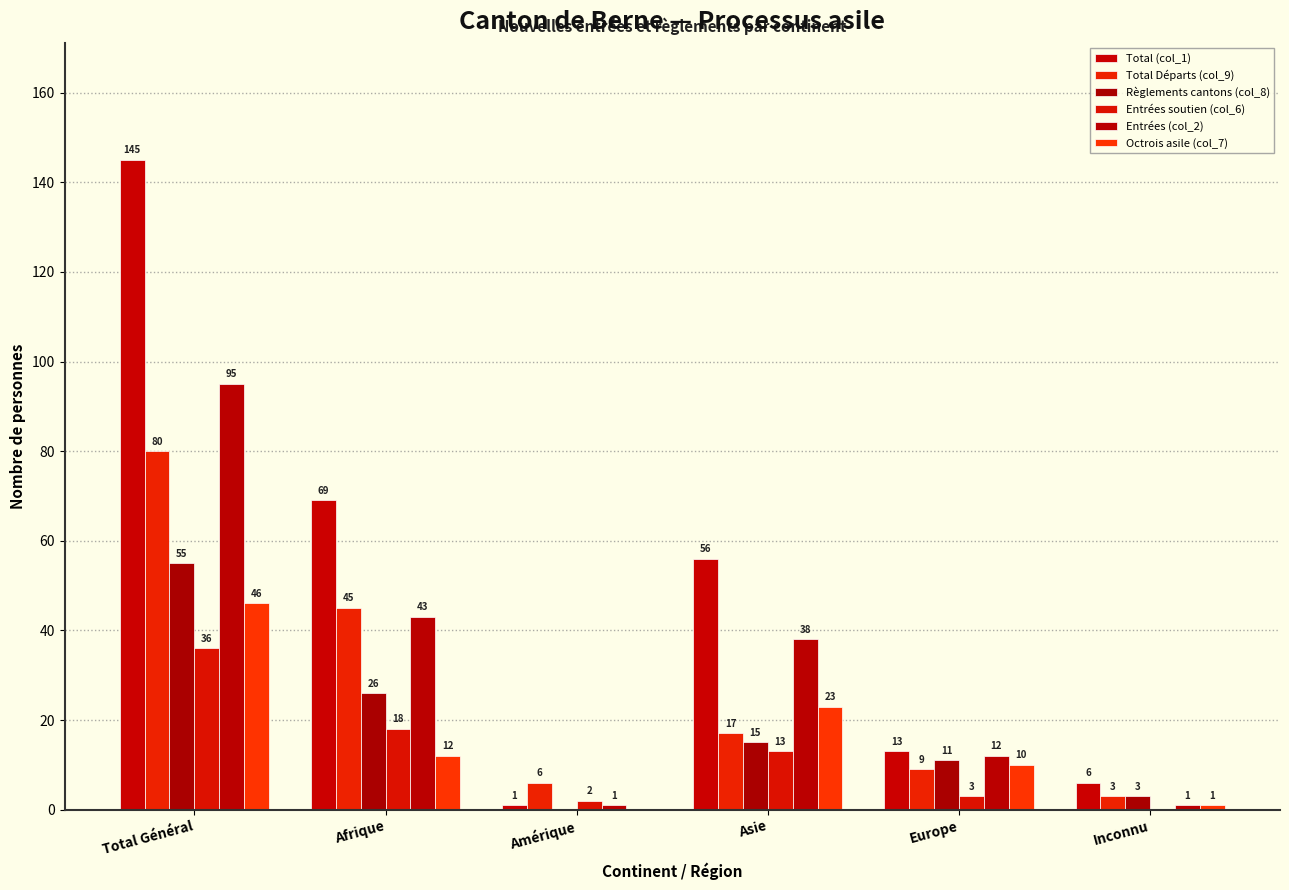

How many groups of bars are there?

6